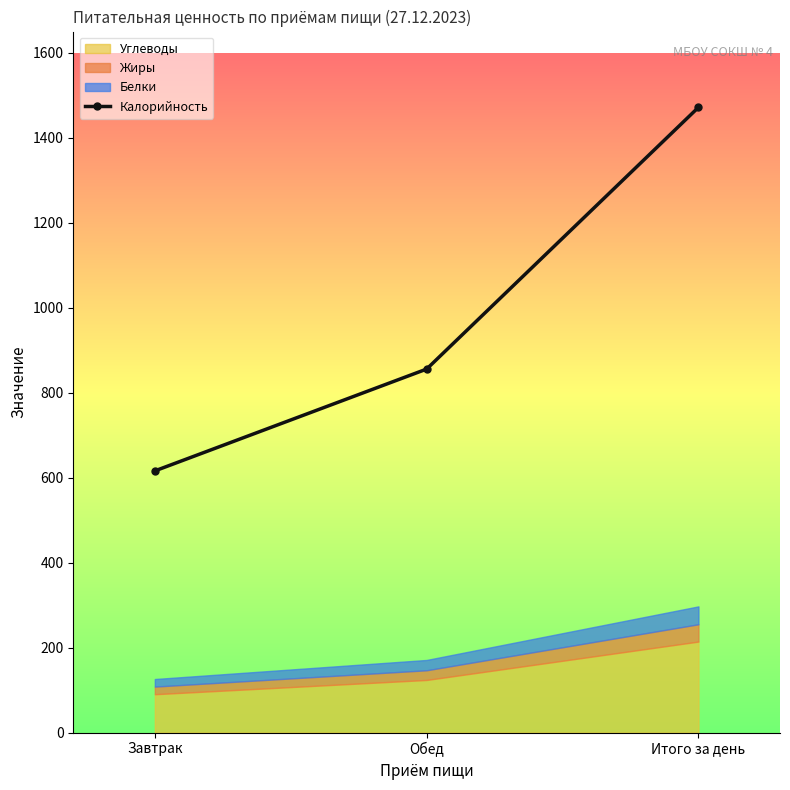

What is the difference between the second highest and minimum values?

239.7